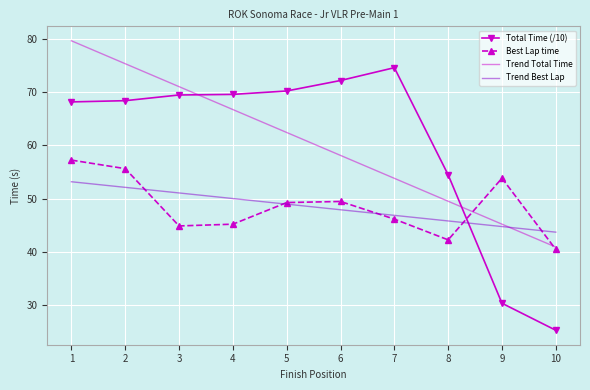

How many values in the Trend Total Time series are below 62?

5